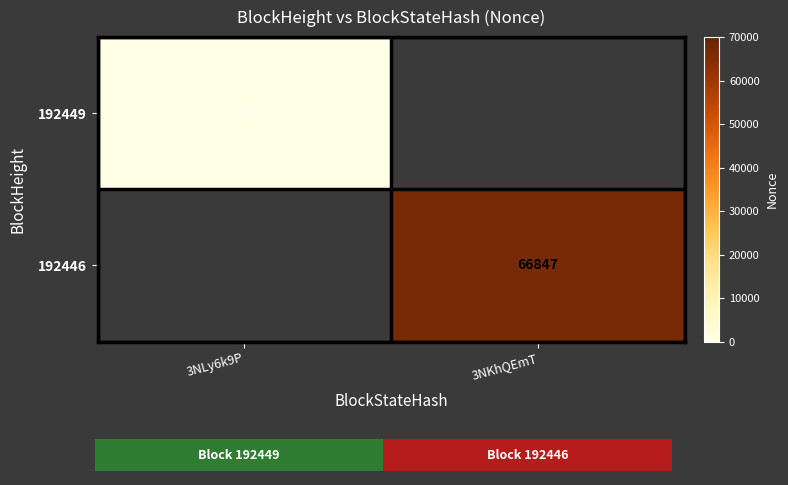

At which category does the chart reach its peak across all series?

3NKhQEmT